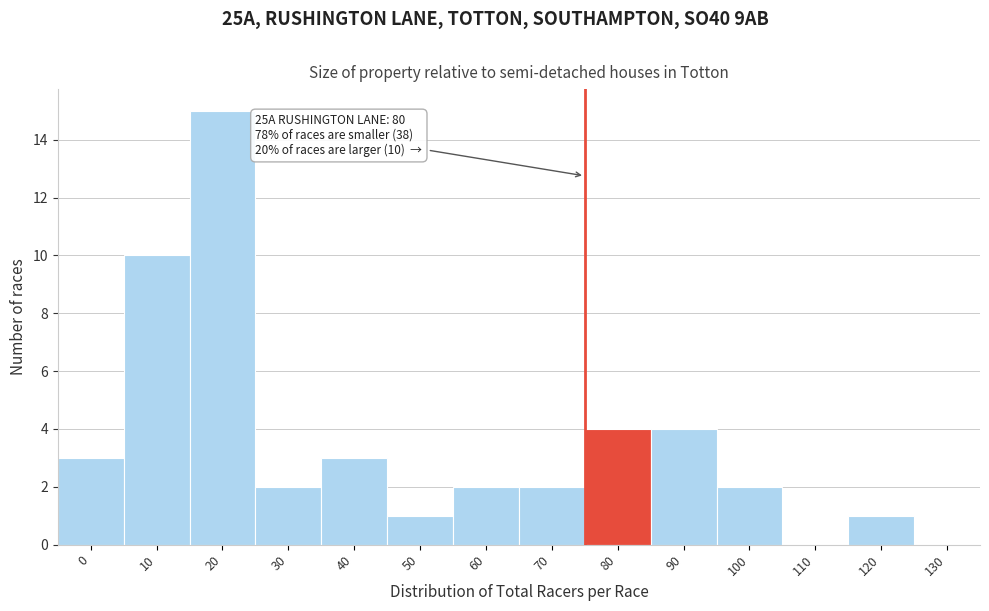

Reading left to right, what are all the values shown in this chart?

0=3	10=10	20=15	30=2	40=3	50=1	60=2	70=2	80=4	90=4	100=2	110=0	120=1	130=0